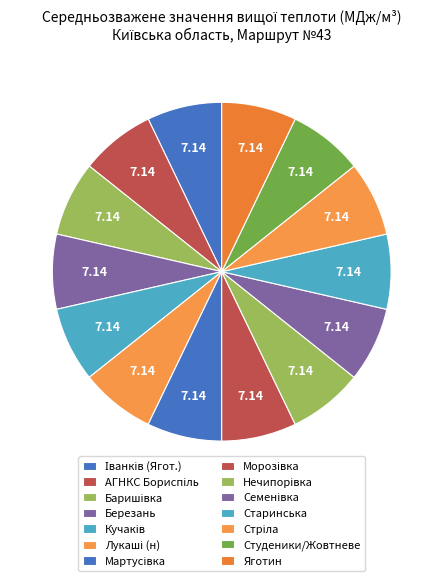

Count the number of slices in the pie.

14